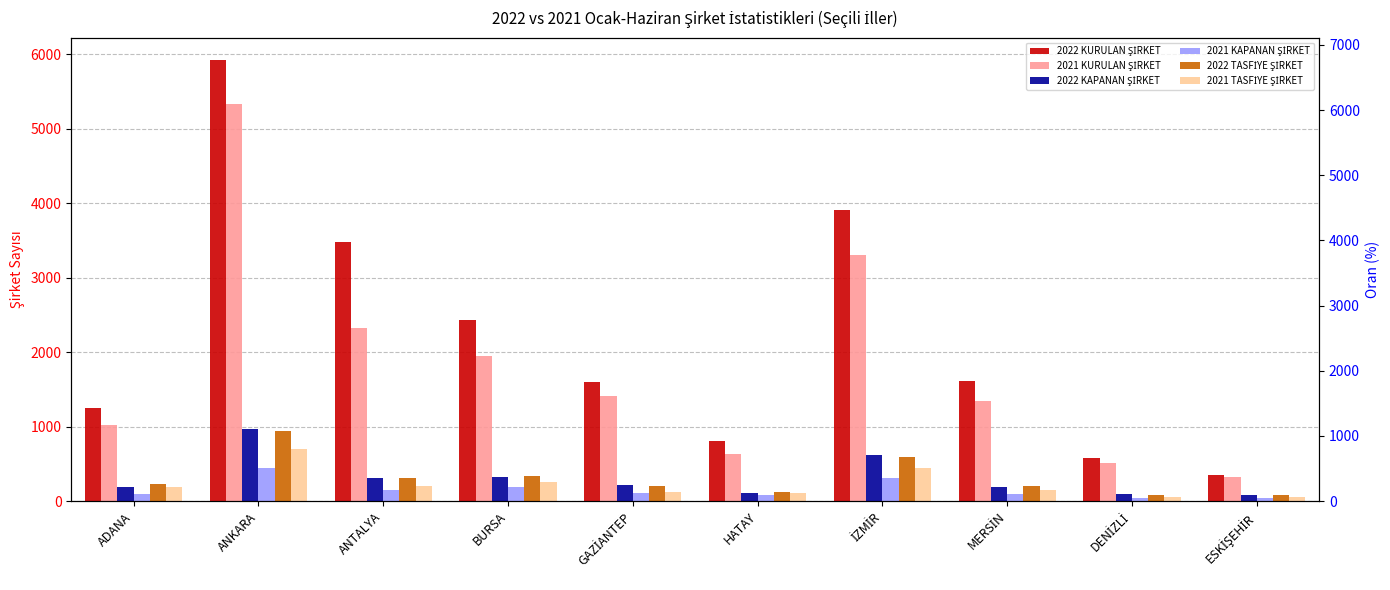

Which has a higher value, ADANA or ANKARA?

ANKARA